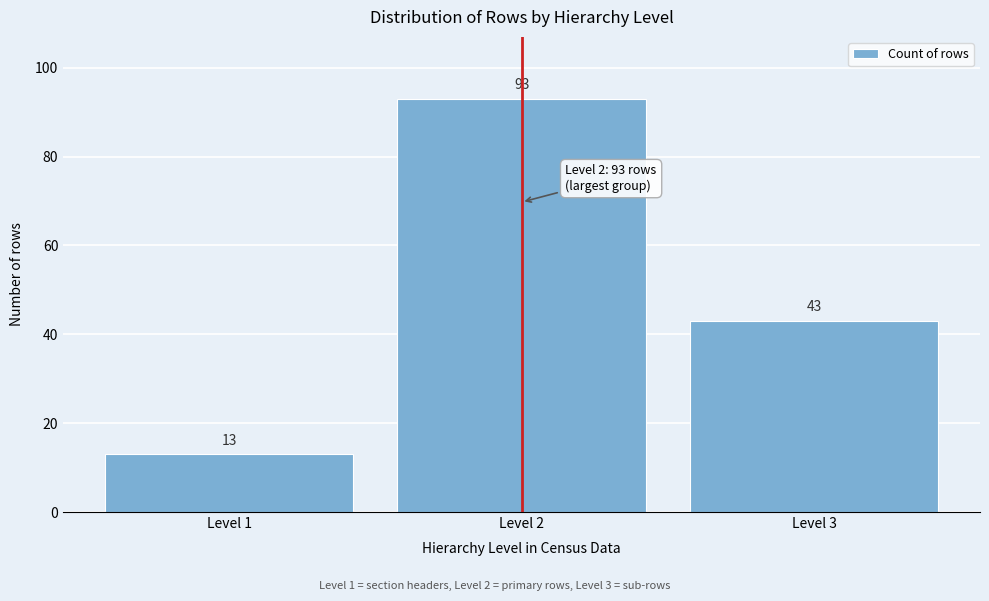

Reading left to right, what are all the values shown in this chart?

Level 1=13	Level 2=93	Level 3=43